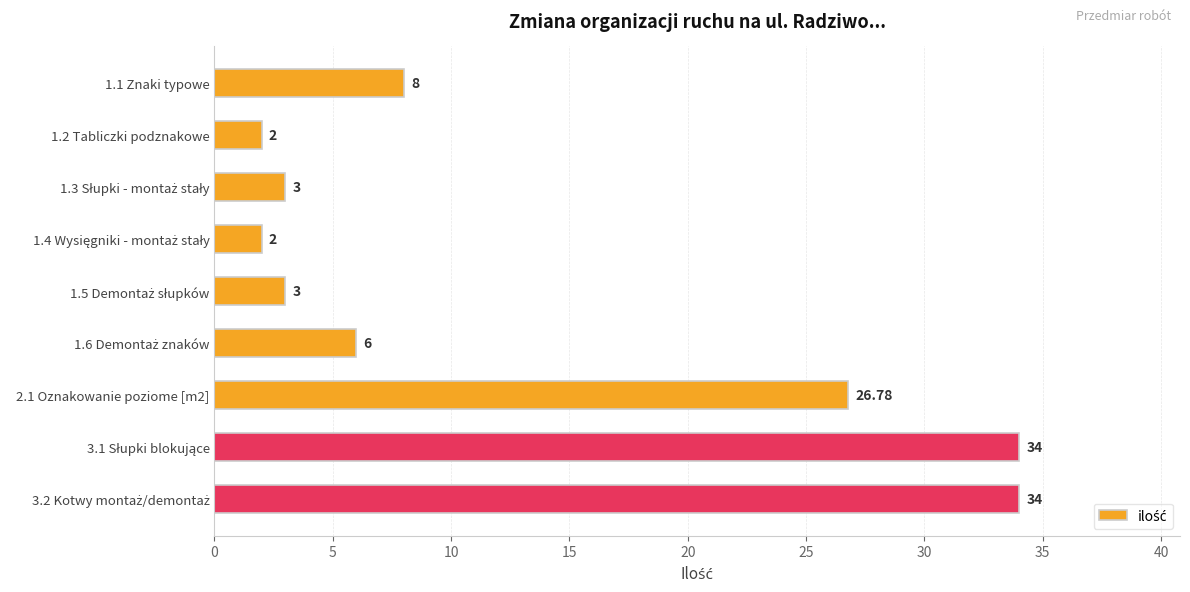

What is the difference between the maximum and second lowest values?

32.0